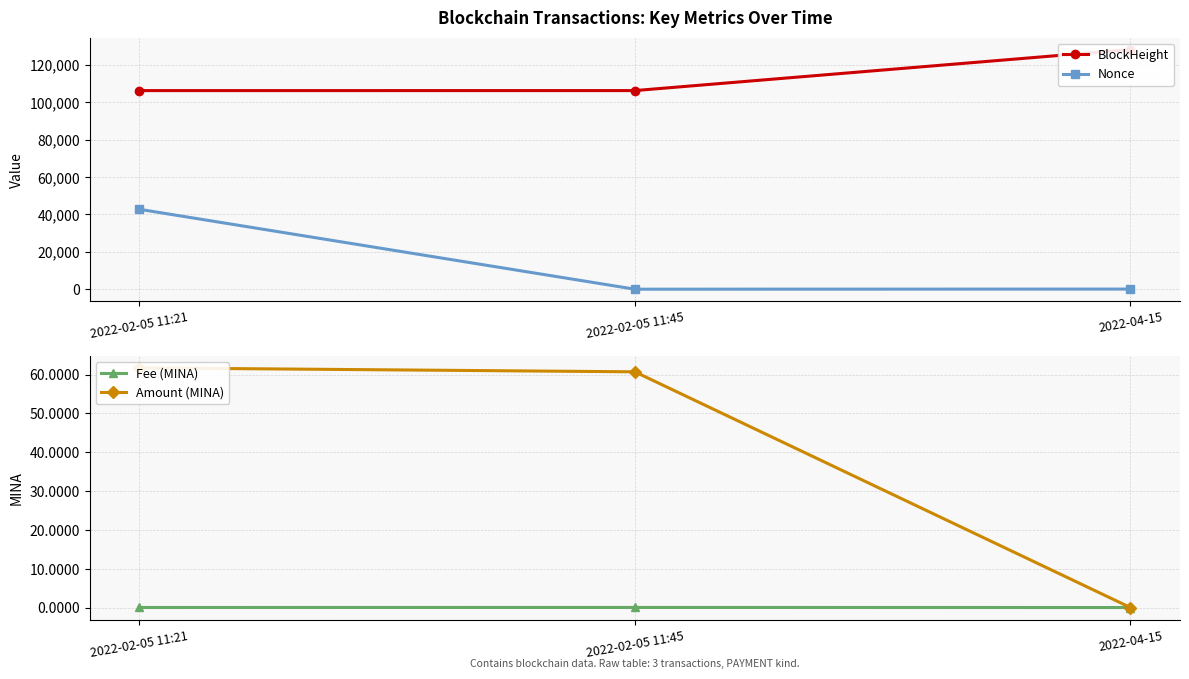

What is the value of the BlockHeight point at the 3rd from the left?

128177.0